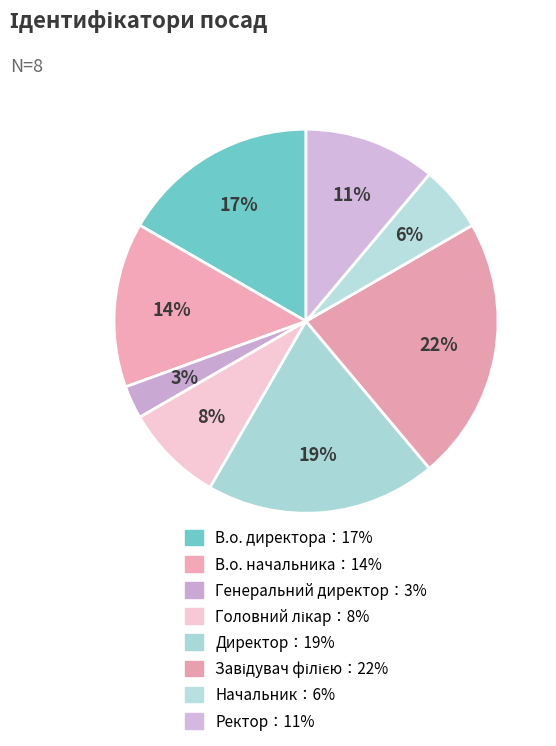

How many segments does this pie chart have?

8